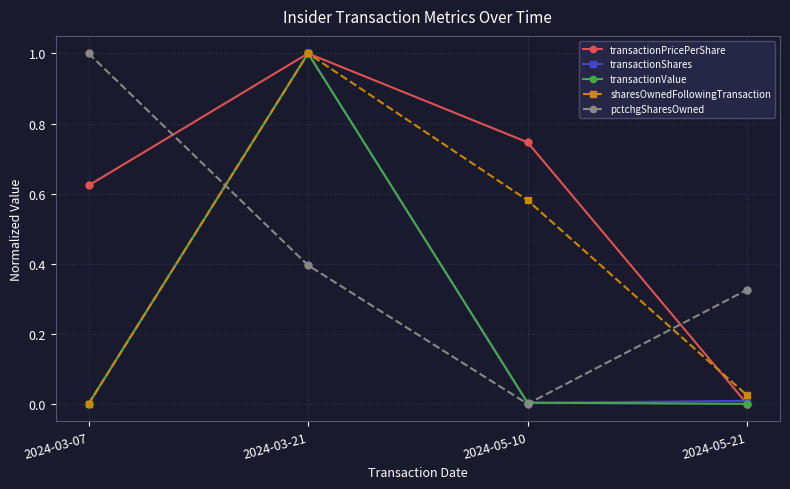

What is the average value of the pctchgSharesOwned series?

0.4